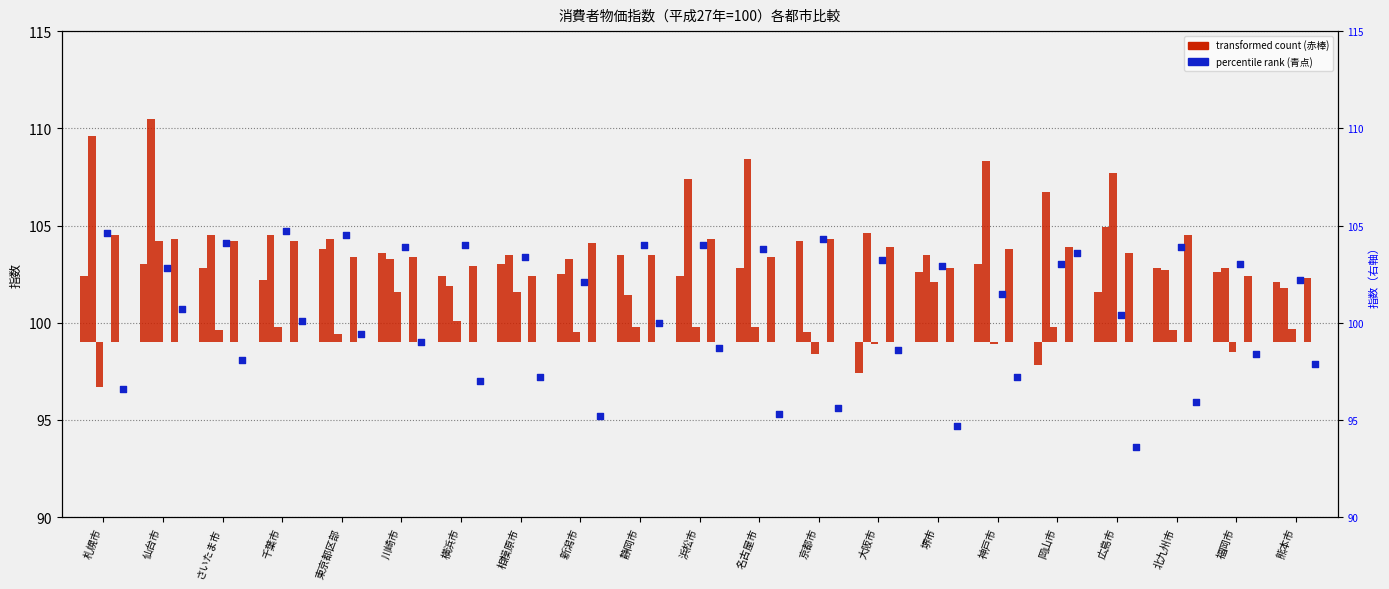

At which category is the sum across all series the highest?

仙台市